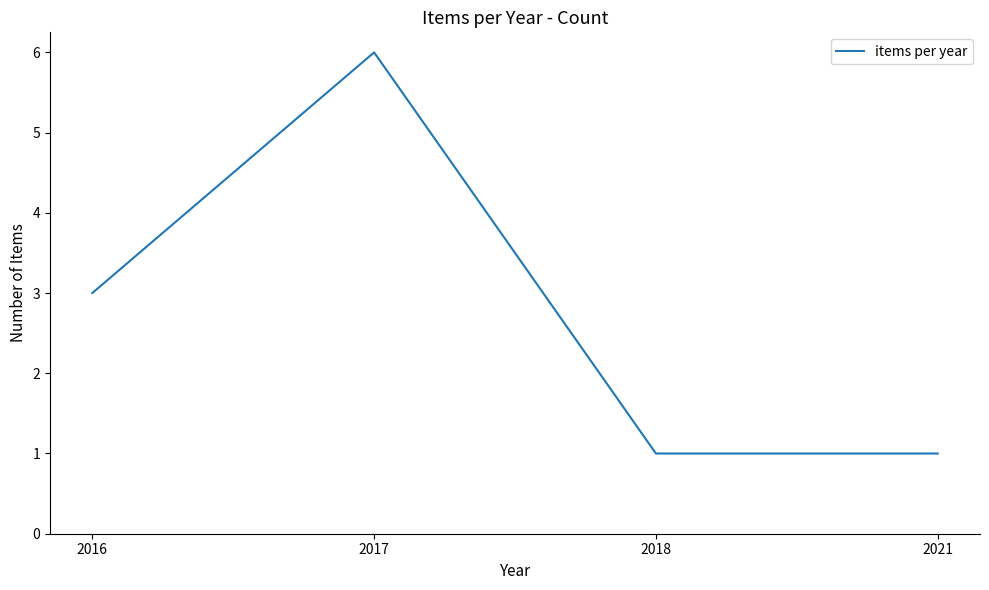

What is the sum of the values at 2016 and 2021?

4